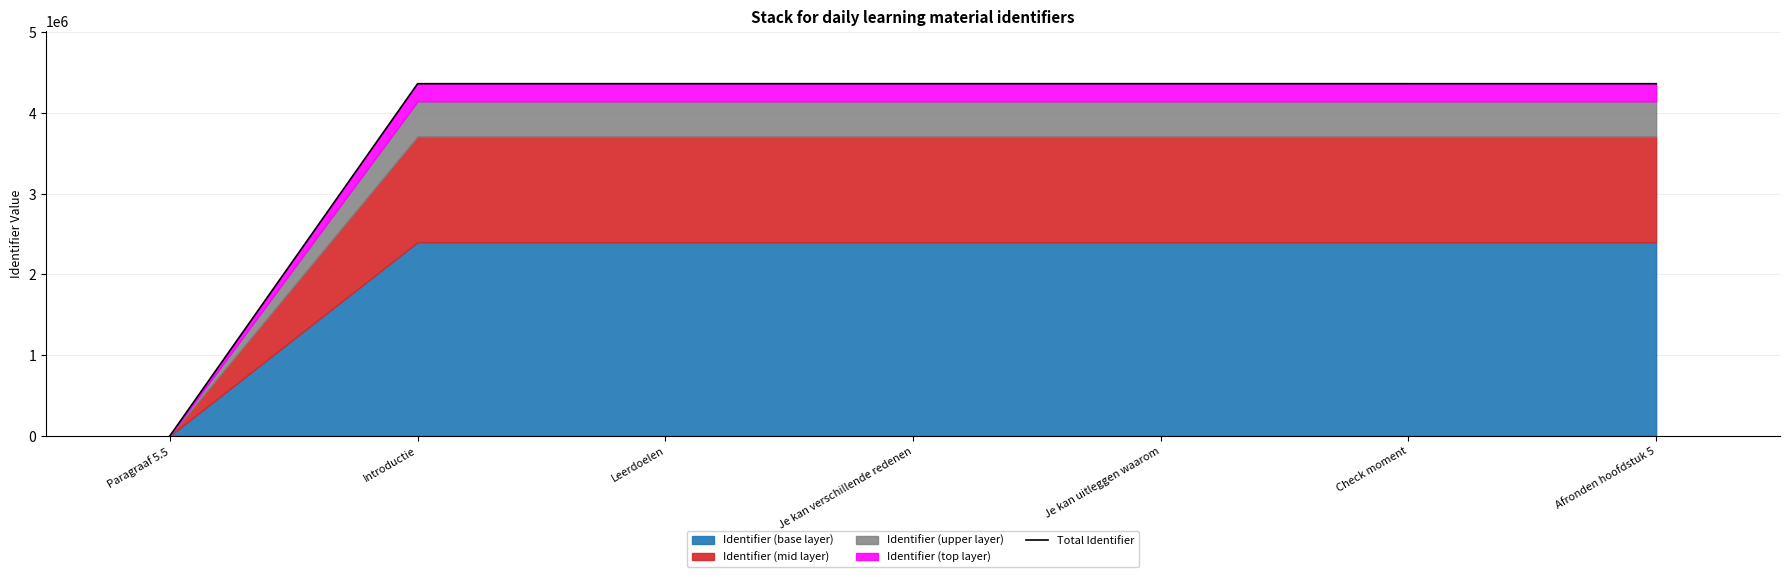

Rank the categories by value from lowest to highest.

Paragraaf 5.5, Introductie, Leerdoelen, Je kan verschillende redenen, Je kan uitleggen waarom, Check moment, Afronden hoofdstuk 5